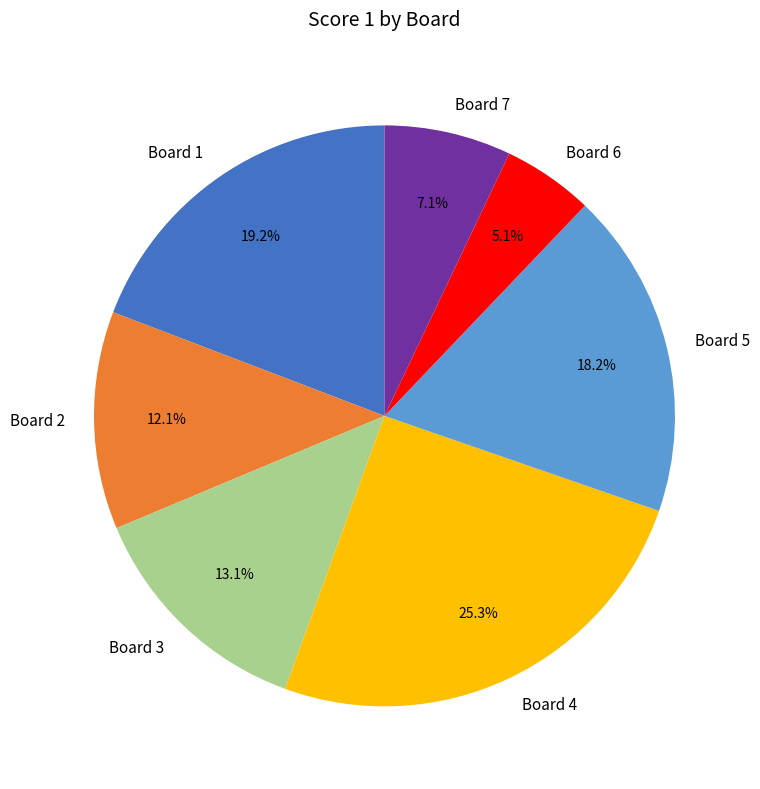

What portion of the pie excludes Board 3?

86.9%